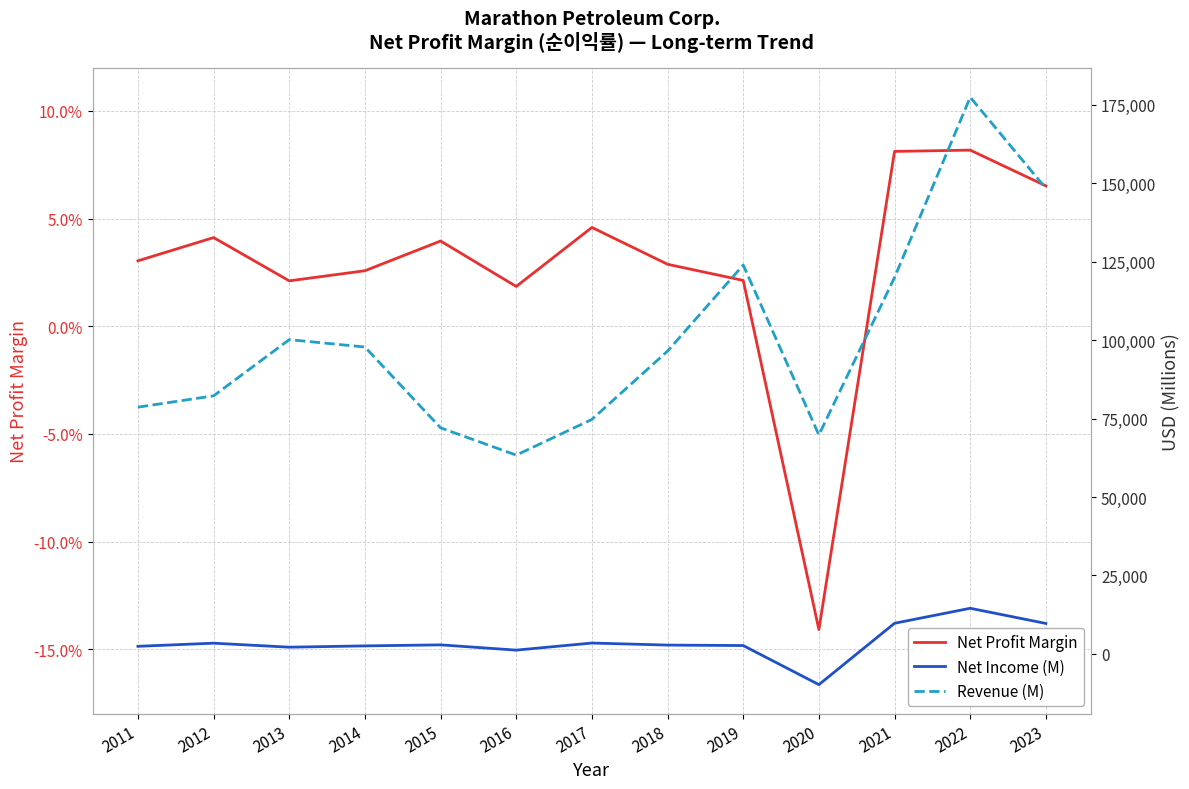

Count the number of categories in the chart.

13